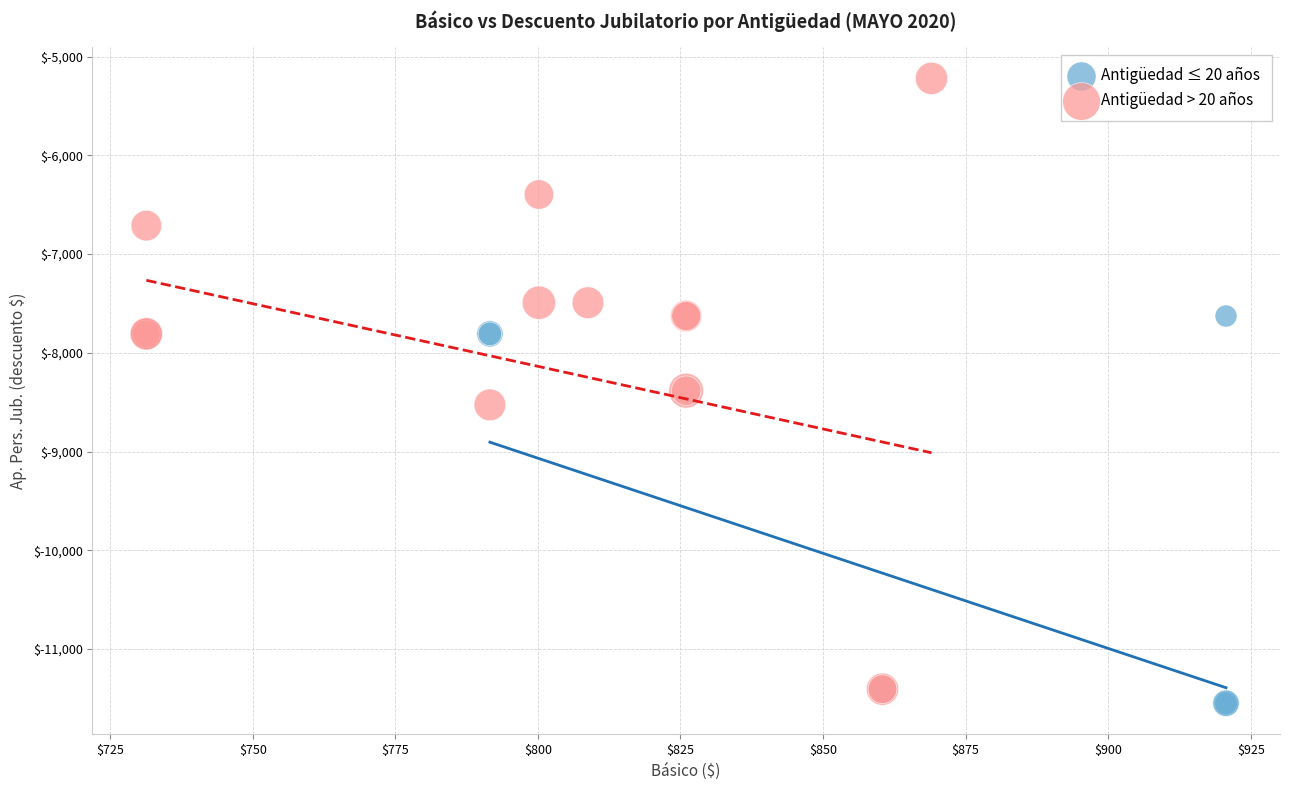

Which series has the widest spread of Y values?

Antigüedad > 20 años